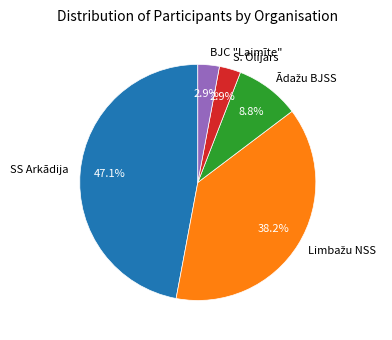

To the nearest percent, what percentage of the pie is BJC "Laimīte"?

3%